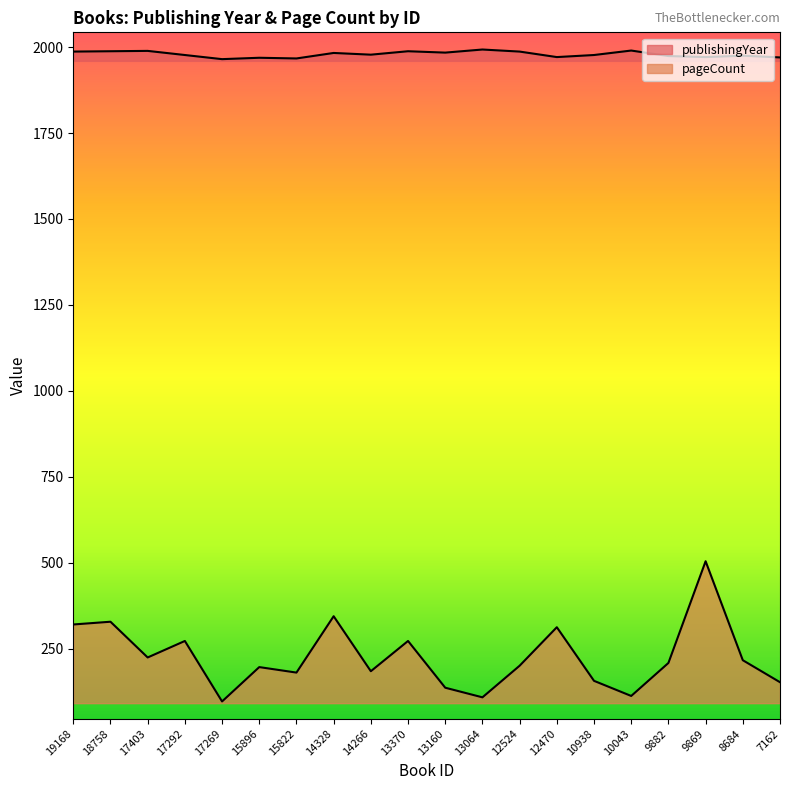

What is the total value across all series at 9882?

2182